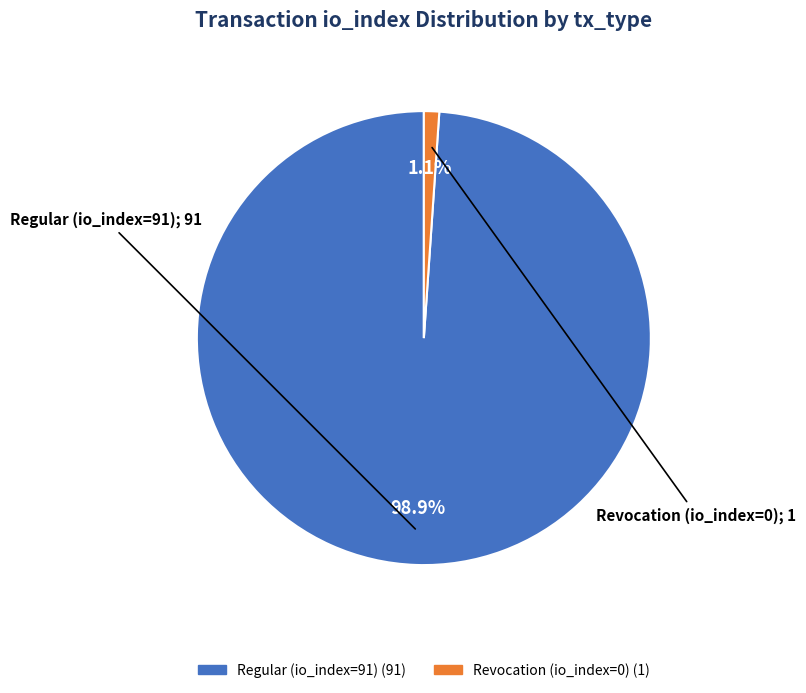

What is the total percentage of Regular (io_index=91) and Revocation (io_index=0)?

100.0%